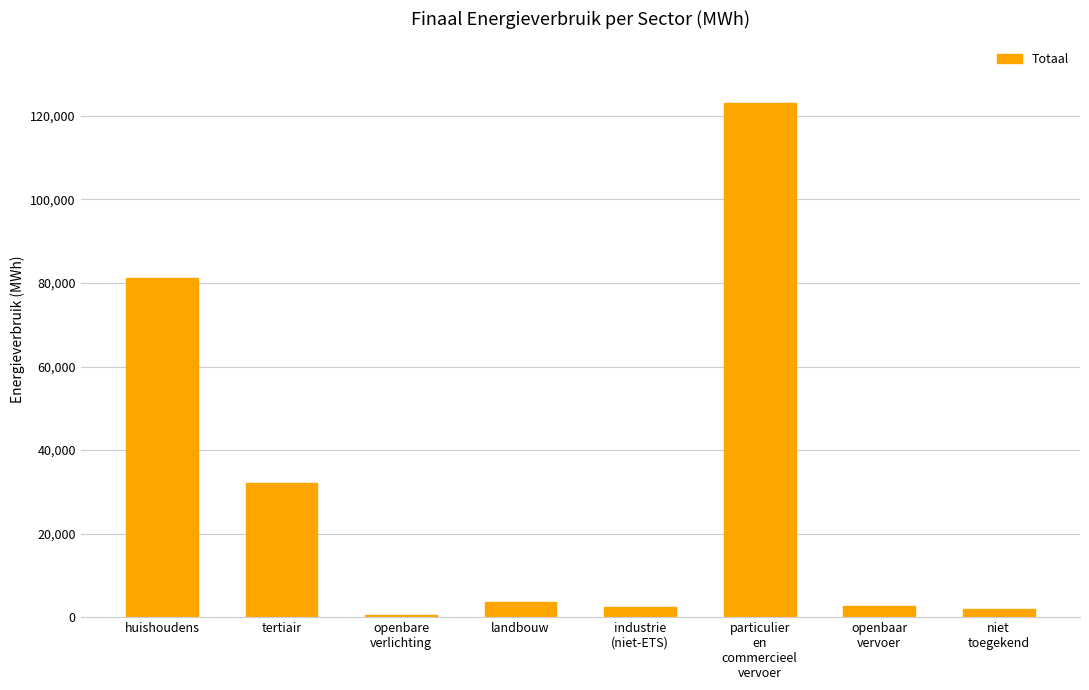

At which label is the value closest to 61765?

huishoudens